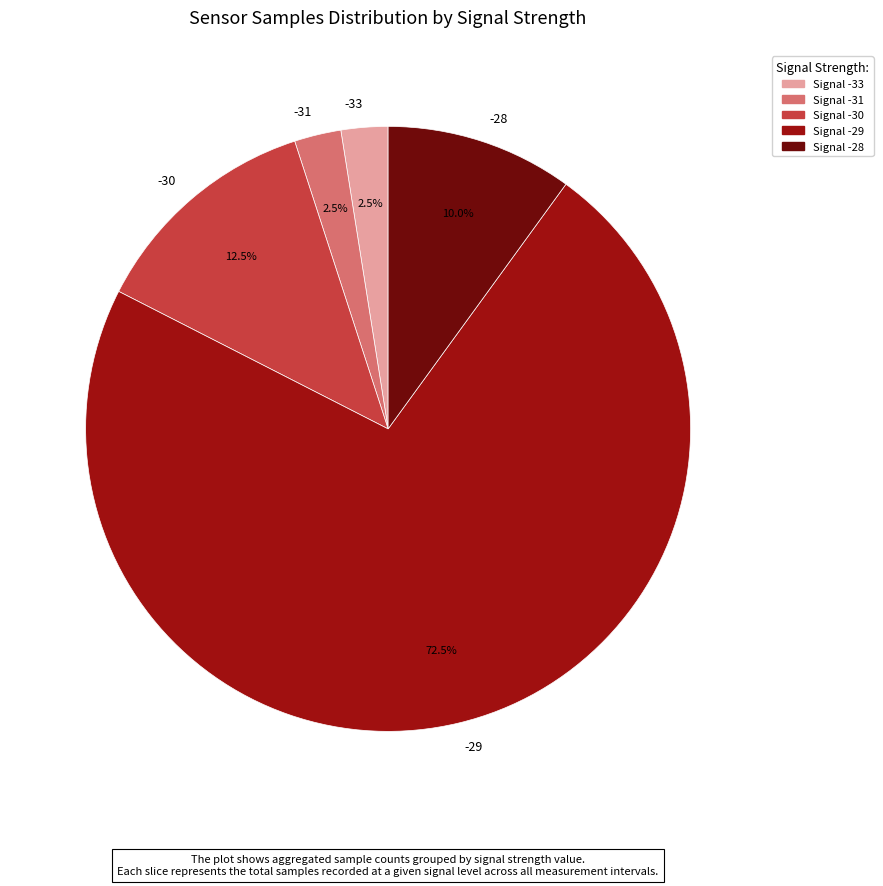

What is the largest slice in the pie chart?

-29